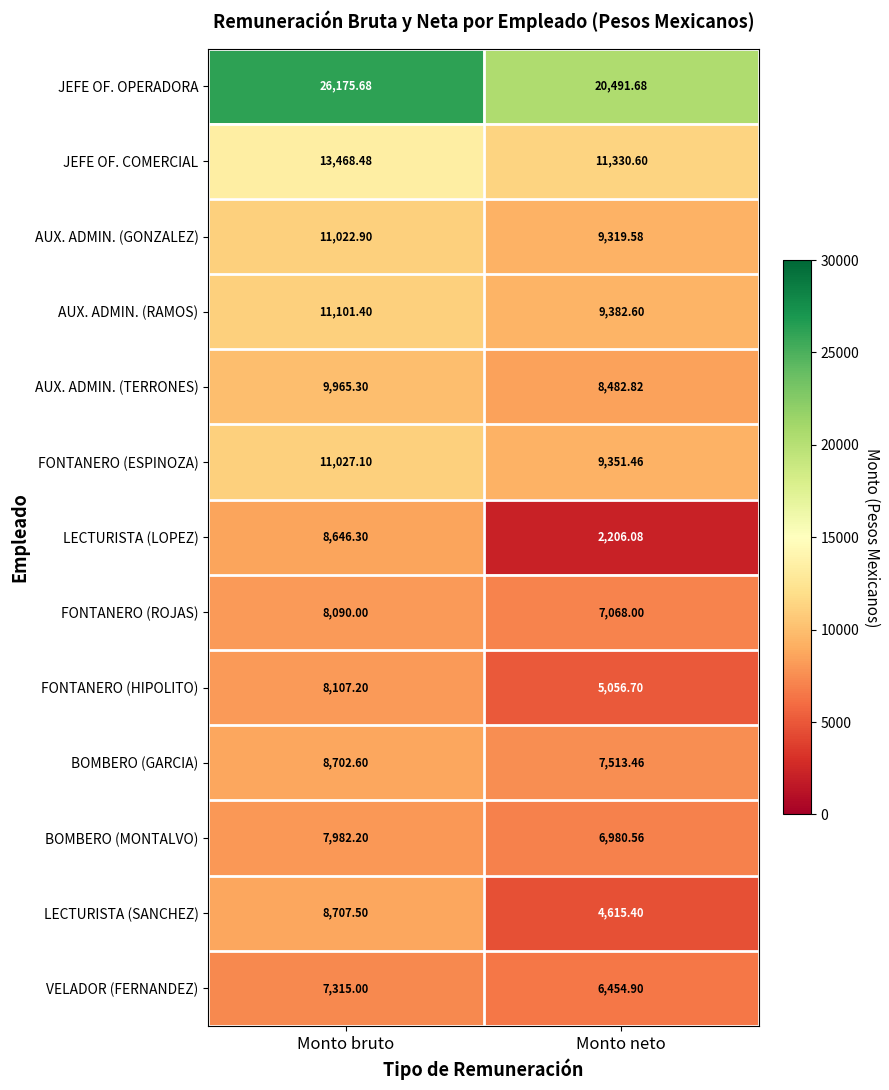

Which series has the largest total across all categories?

JEFE OF. OPERADORA